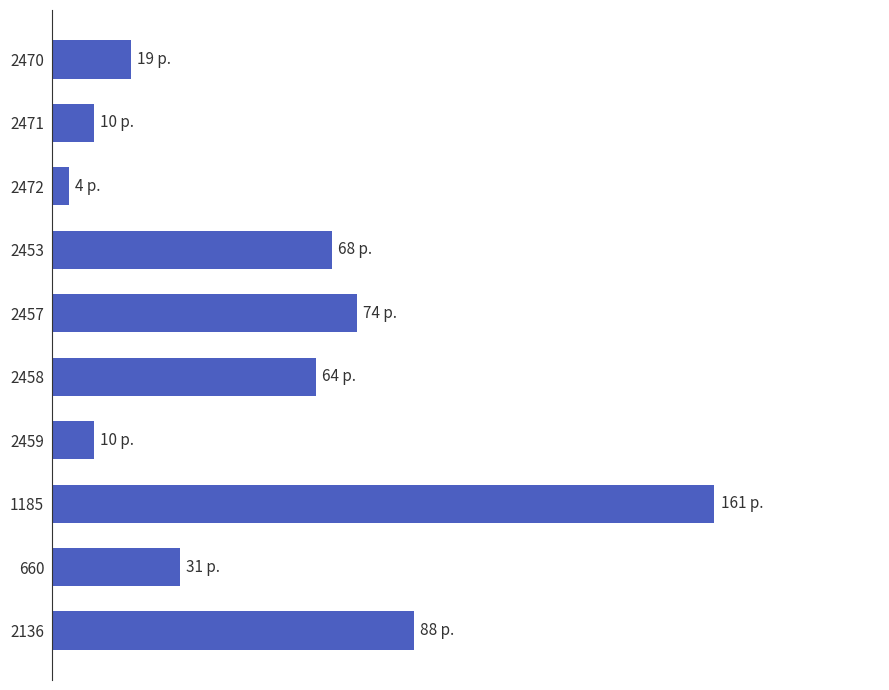

Does the chart contain any negative values?

No